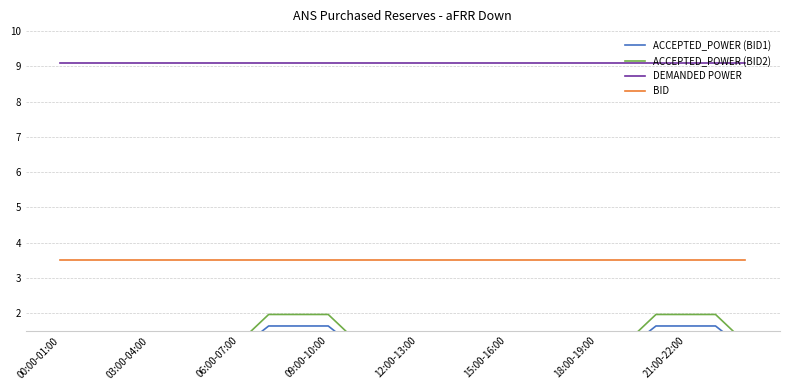

What is the sum of all DEMANDED POWER values?

218.2